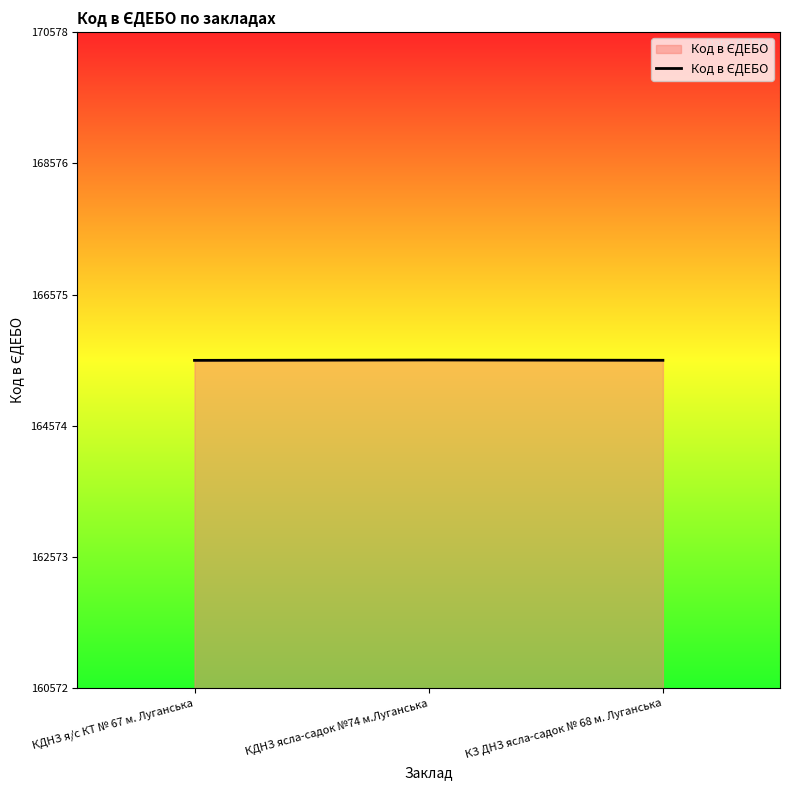

What is the change in value from КДНЗ ясла-садок №74 м.Луганська to КЗ ДНЗ ясла-садок № 68 м. Луганська?

-5